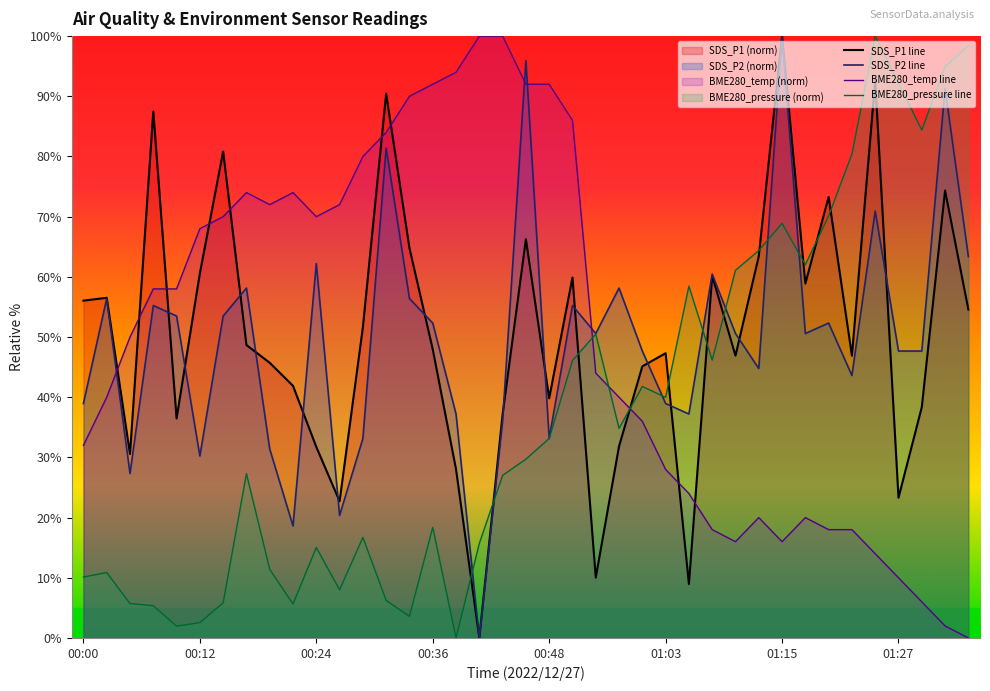

What is the difference between the SDS_P2 line values at 24 and 23?

10.5